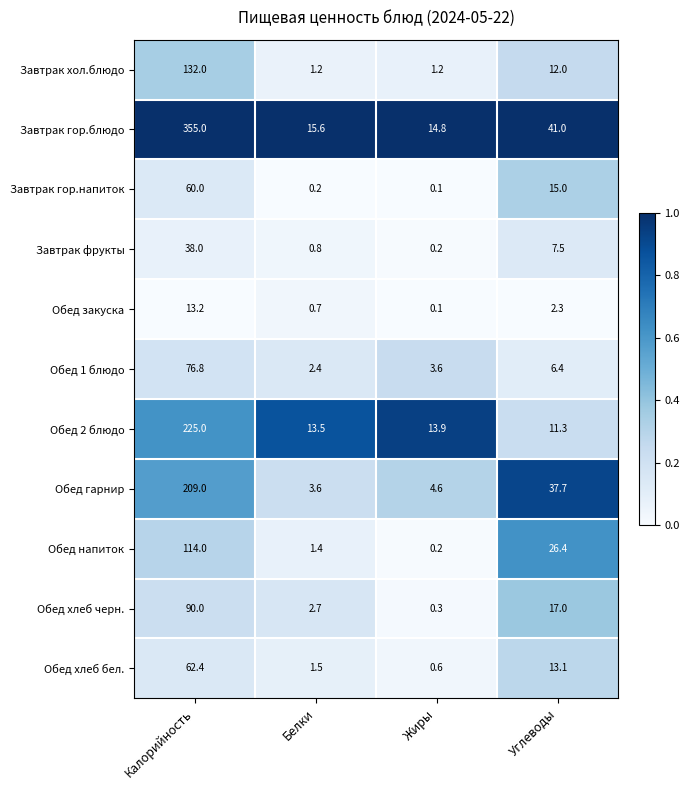

What is the sum of the Завтрак гор.блюдо values at Жиры and Углеводы?

55.8